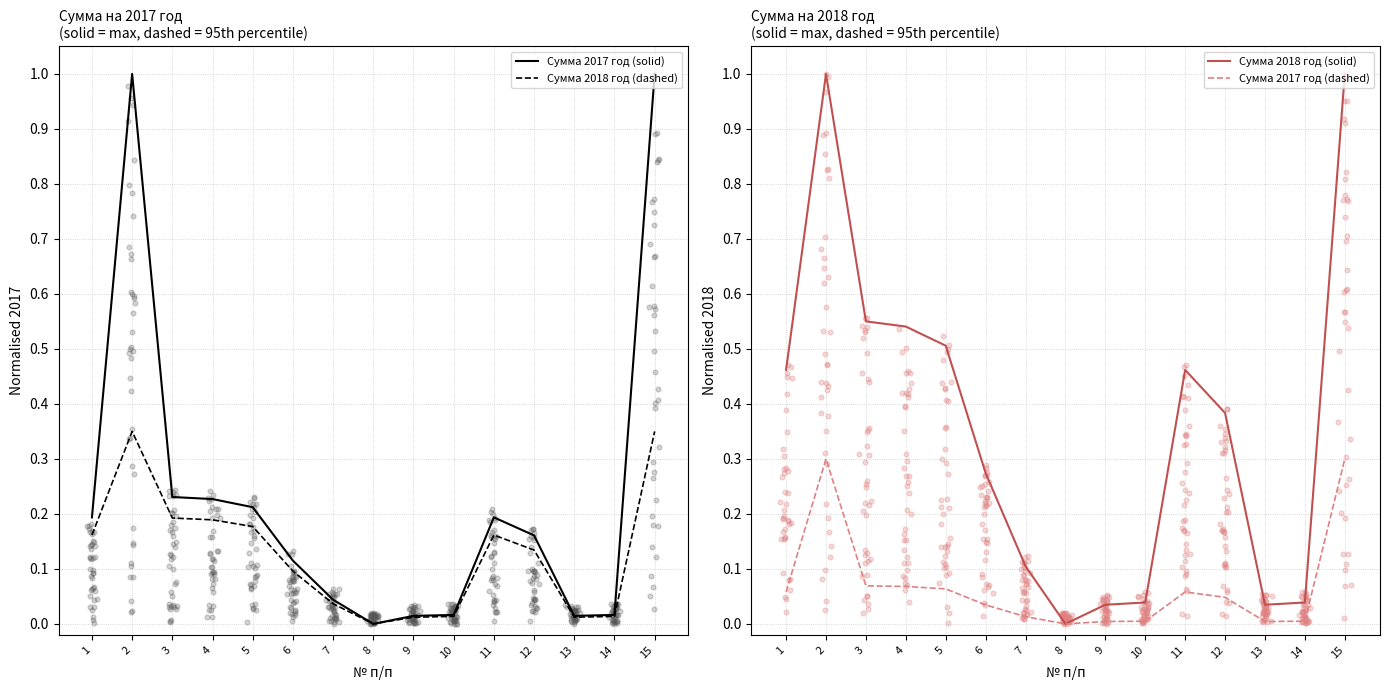

Which series reaches the minimum Y coordinate?

Сумма 2017 год (solid)